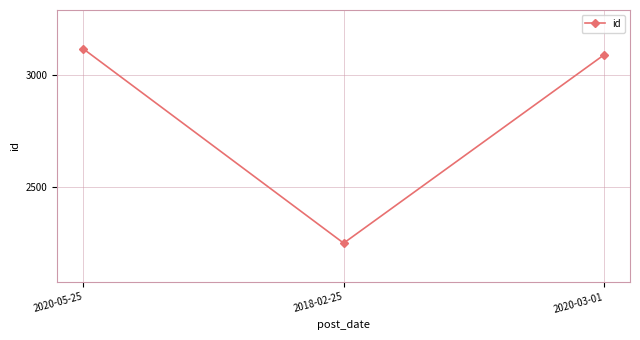

How many distinct data groups are displayed?

1